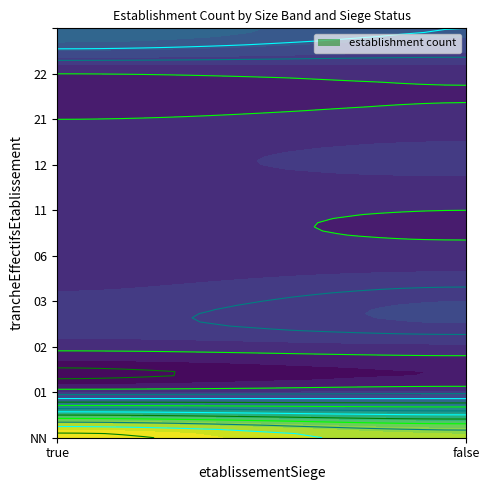

Reading left to right, extract all data points from this chart.

NN: 45	38
01: 2	3
02: 1	2
03: 3	5
06: 1	1
11: 1	0
12: 2	3
21: 0	1
22: 0	1
: 12	8